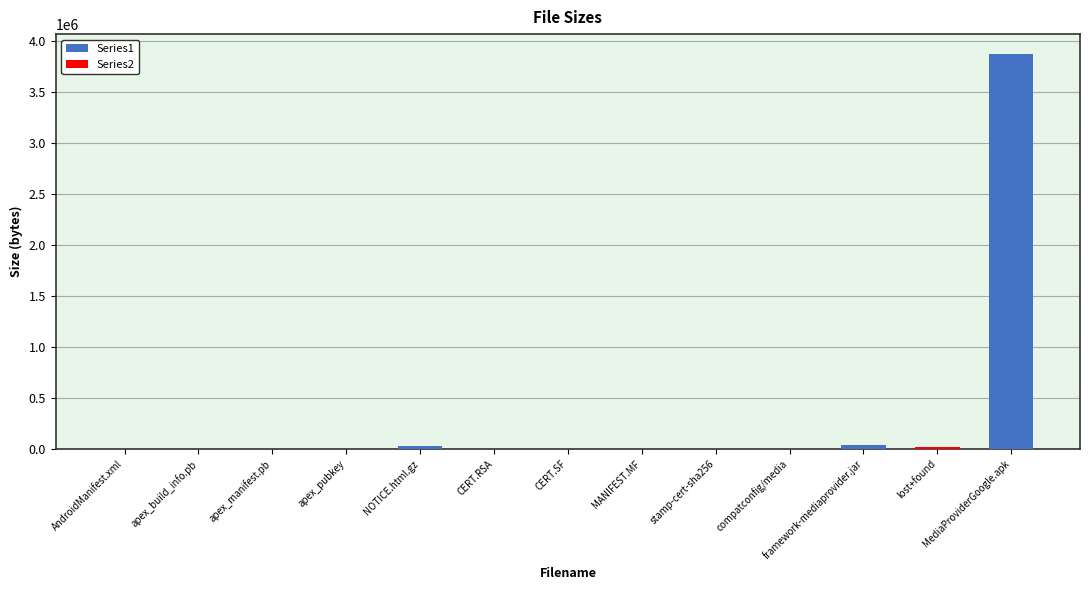

What is the change in value from apex_pubkey to lost+found?

+15352